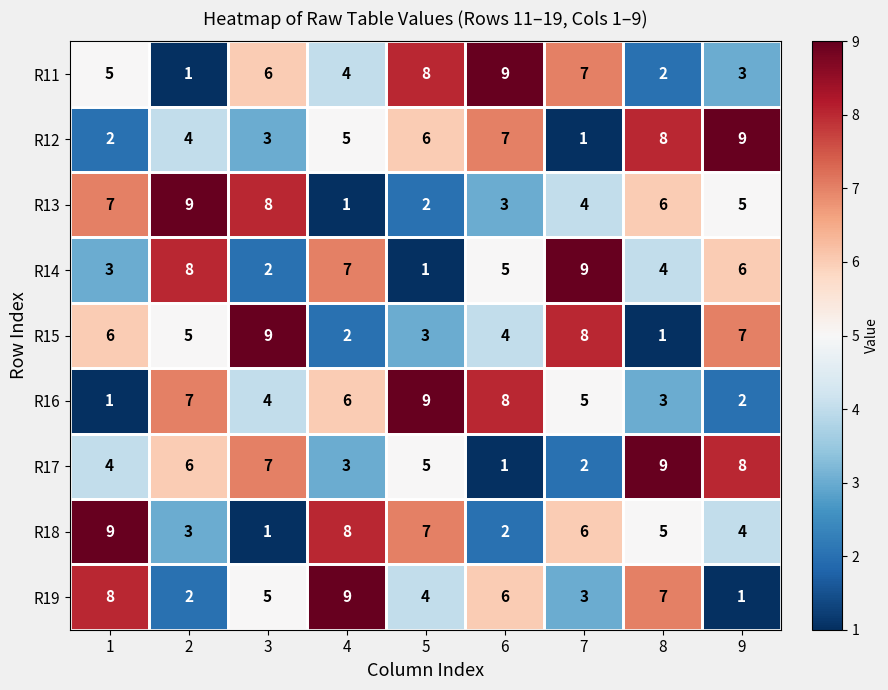

At 1, list the series in order from largest to smallest.

R18, R19, R13, R15, R11, R17, R14, R12, R16